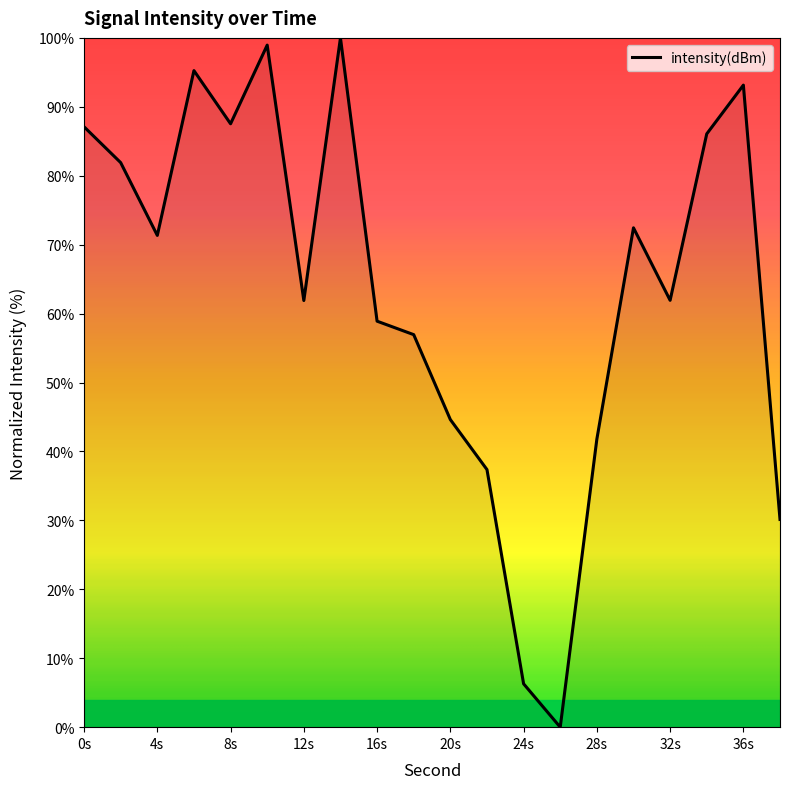

Count the number of data series in this chart.

1